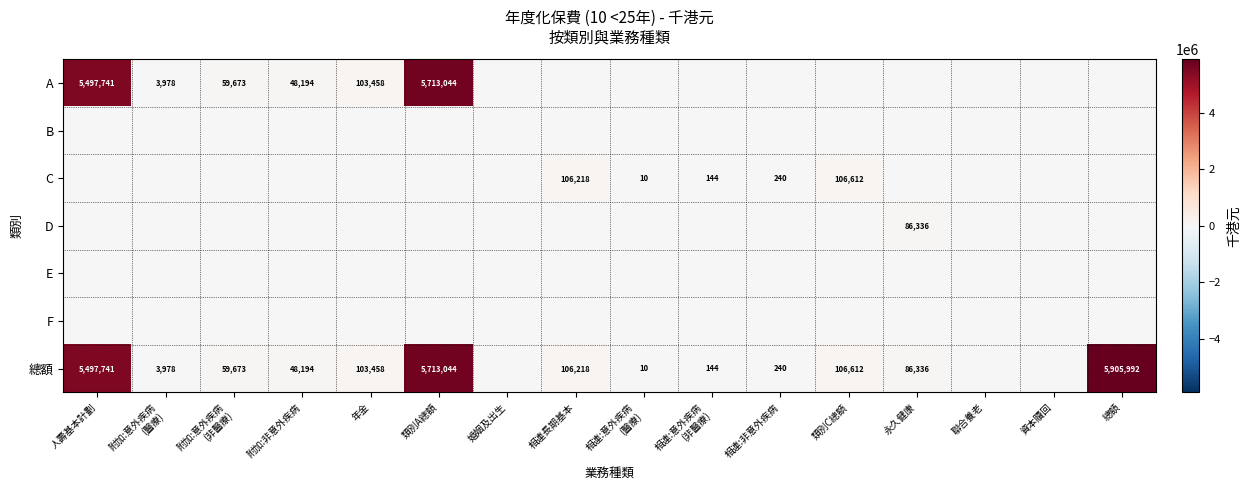

True or false: 總額 has a value of 106612 at 類別C總額.

True